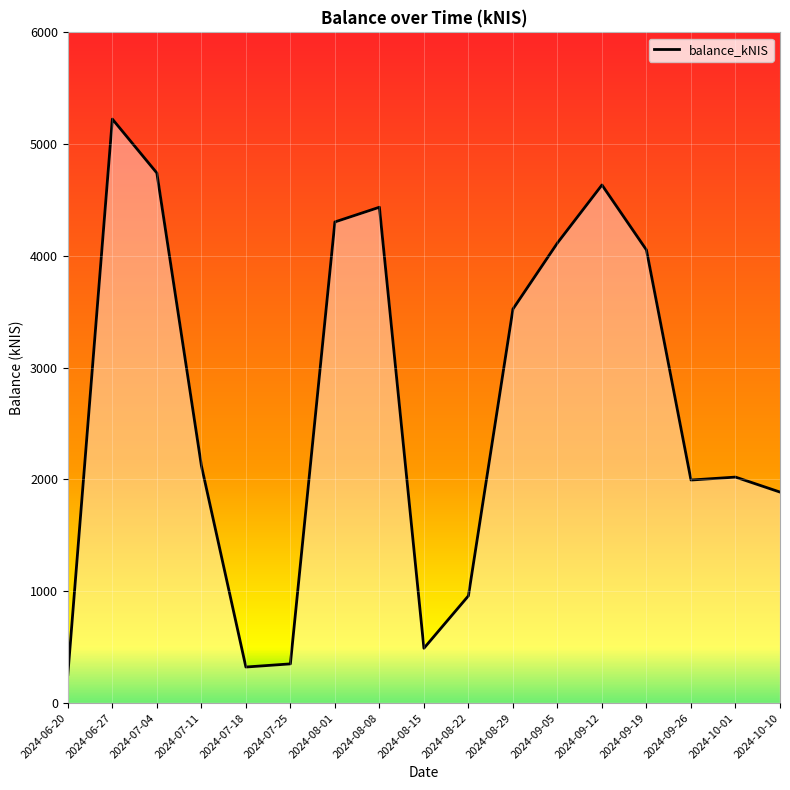

Where is the data nearest to the value 2739?

2024-07-11